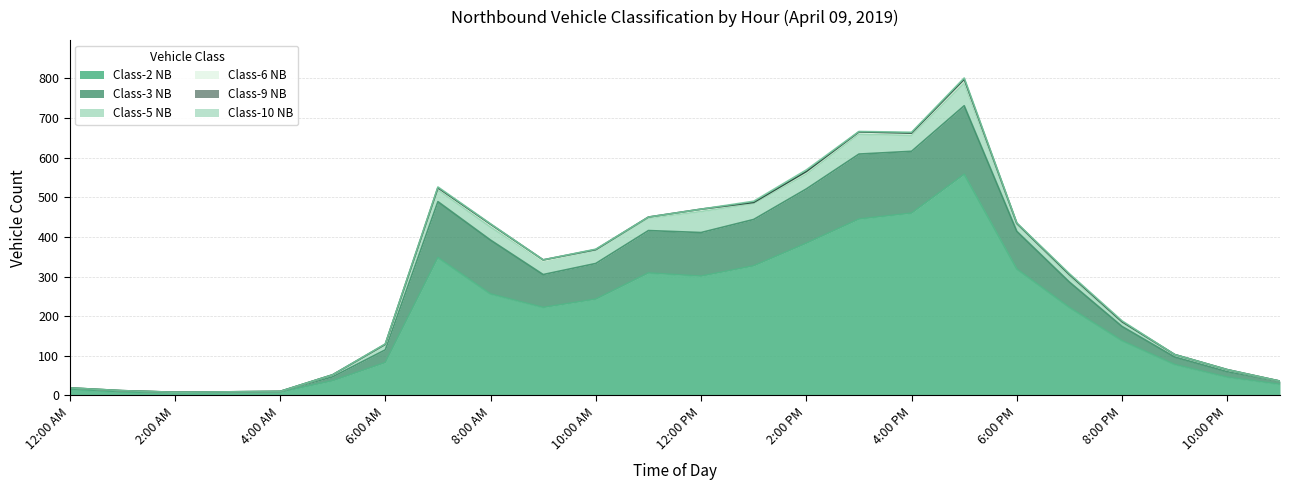

Rank the series by their maximum value, from highest to lowest.

Class-2 NB, Class-3 NB, Class-5 NB, Class-6 NB, Class-9 NB, Class-10 NB